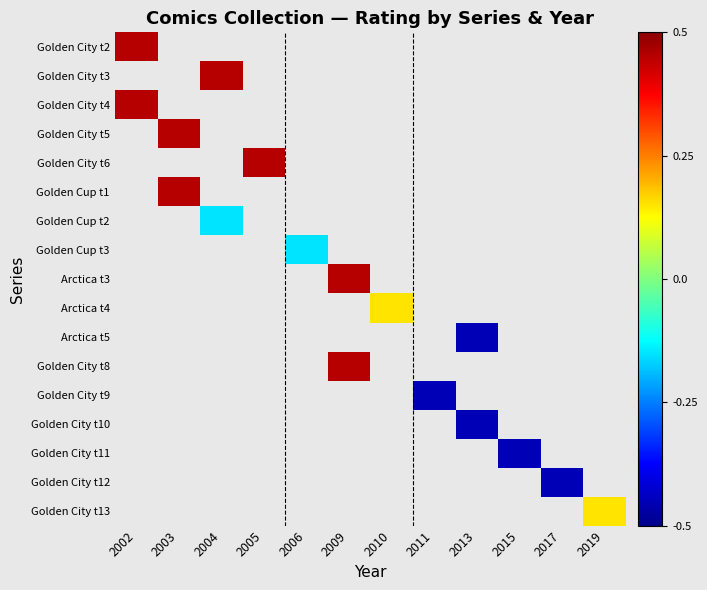

At how many categories does at least one series exceed 0?

7